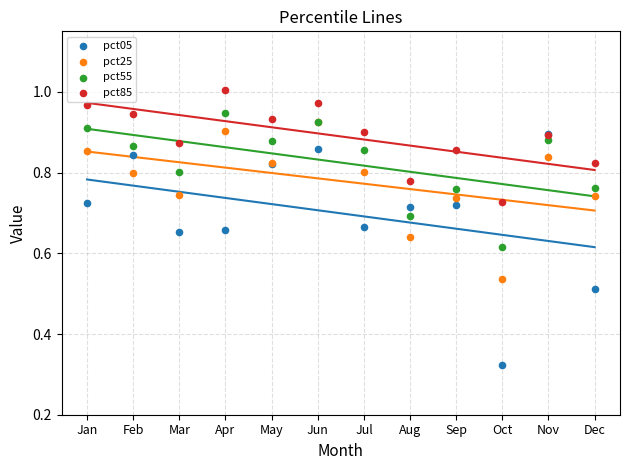

Which series contains the highest Y value?

pct85